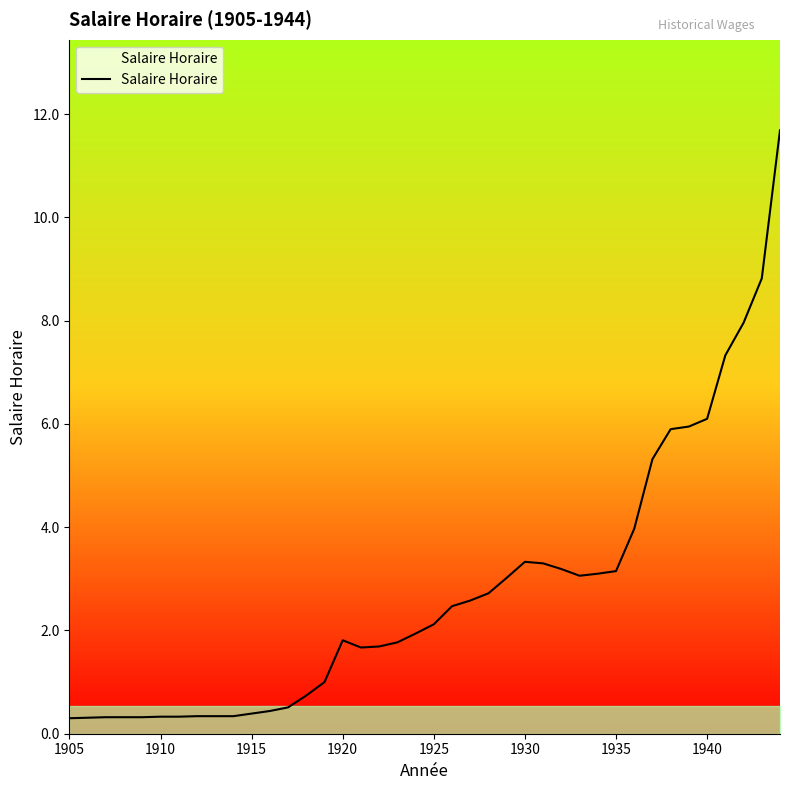

What is the difference between the maximum and minimum values?

11.4